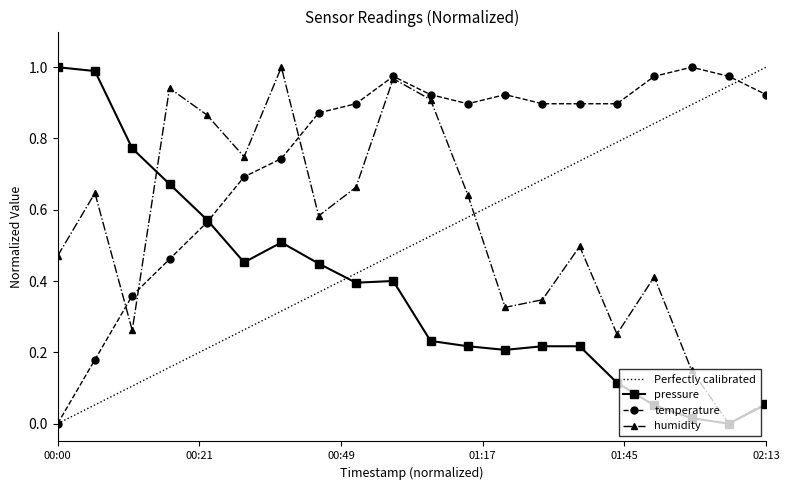

True or false: Perfectly calibrated and pressure cross at least once.

True